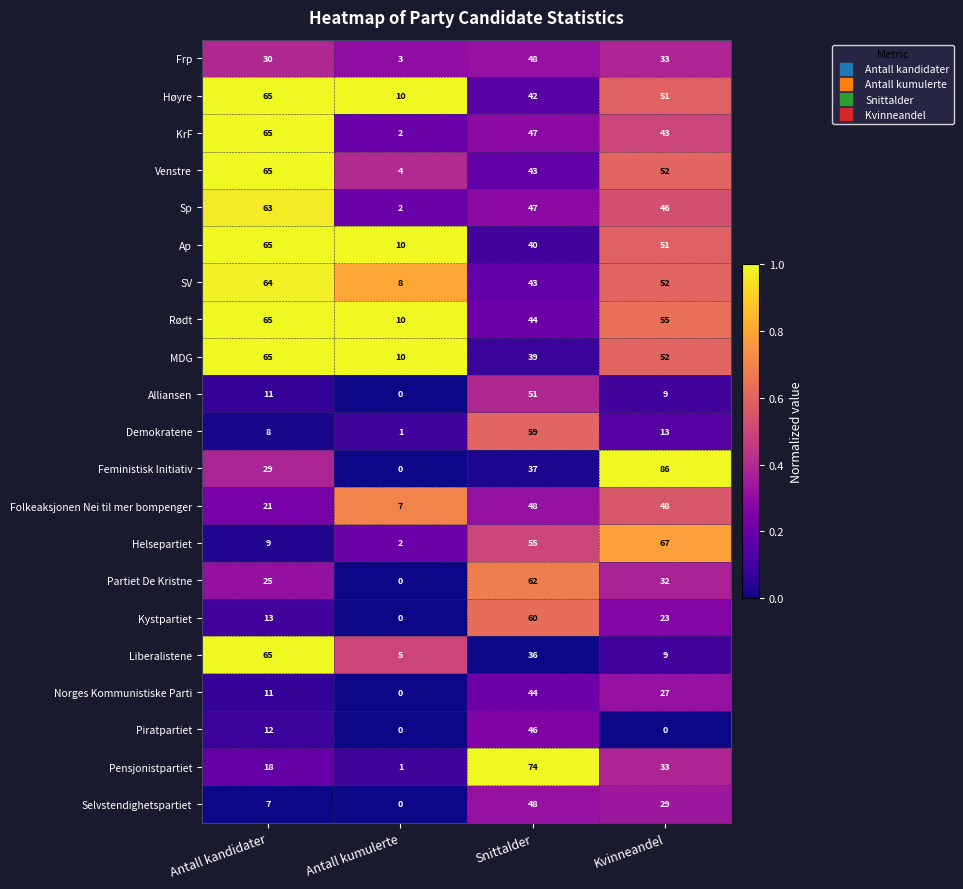

What is the difference between the maximum and minimum values in the KrF series?

63